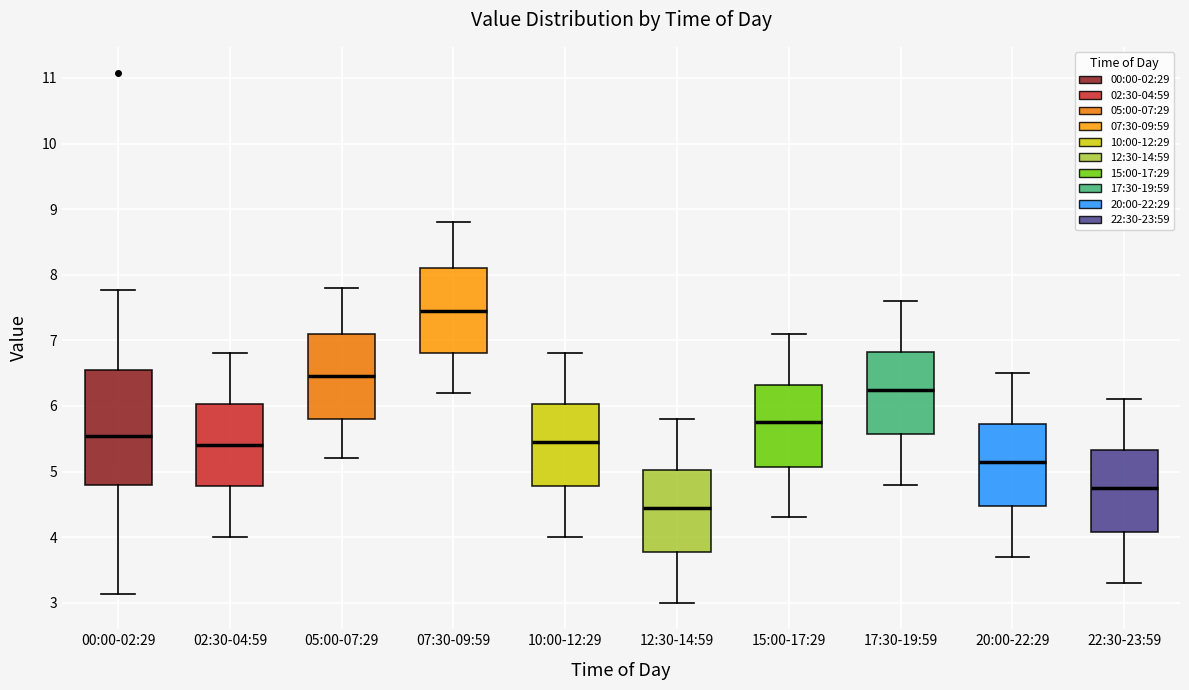

Reading left to right, transcribe this box plot: for each box, give where its median line is, the range the box spans, and where its two whiskers end, as read against the y-axis. The values are not printed on the chart, so give them approximately, as read against the axis.

00:00-02:29: median 5.5, box 4.8 to 6.5, whiskers 3.1 to 7.8
02:30-04:59: median 5.4, box 4.8 to 6.0, whiskers 4.0 to 6.8
05:00-07:29: median 6.5, box 5.8 to 7.1, whiskers 5.2 to 7.8
07:30-09:59: median 7.5, box 6.8 to 8.1, whiskers 6.2 to 8.8
10:00-12:29: median 5.5, box 4.8 to 6.0, whiskers 4.0 to 6.8
12:30-14:59: median 4.5, box 3.8 to 5.0, whiskers 3.0 to 5.8
15:00-17:29: median 5.8, box 5.1 to 6.3, whiskers 4.3 to 7.1
17:30-19:59: median 6.3, box 5.6 to 6.8, whiskers 4.8 to 7.6
20:00-22:29: median 5.2, box 4.5 to 5.7, whiskers 3.7 to 6.5
22:30-23:59: median 4.8, box 4.1 to 5.3, whiskers 3.3 to 6.1